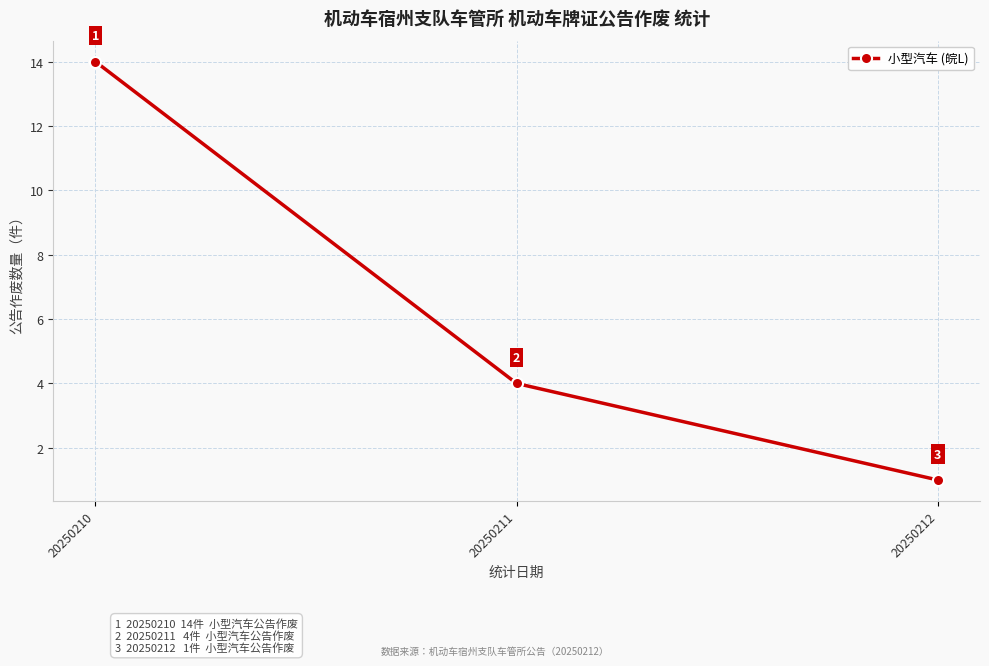

What is the value of the 2nd point from the left?

4